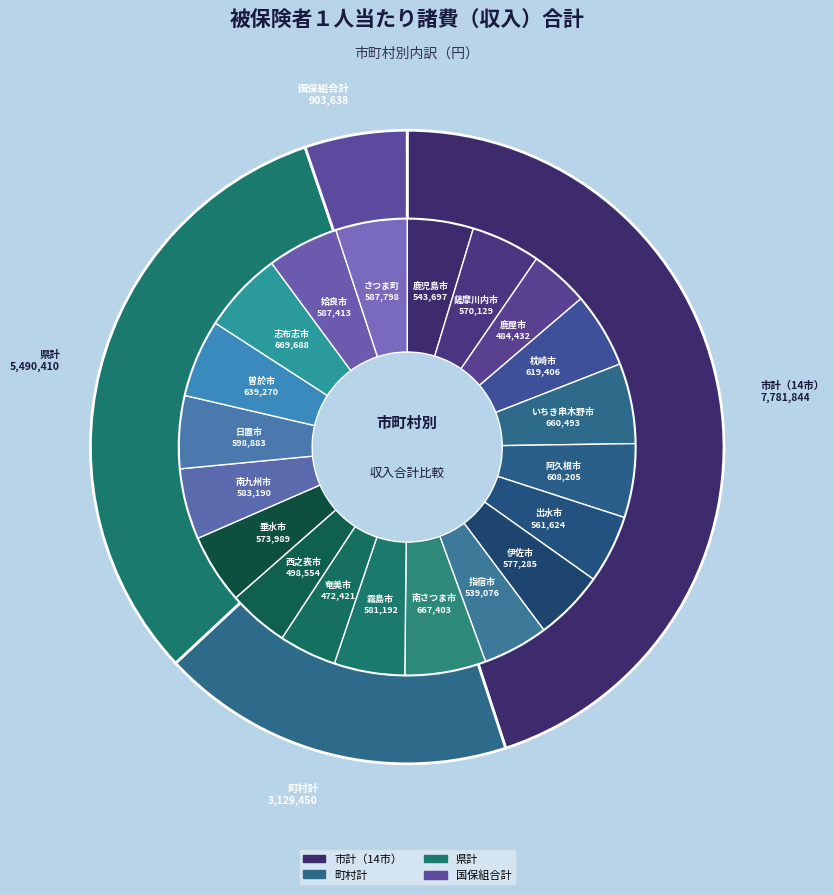

Between 曽於市 and 阿久根市, which is larger?

曽於市